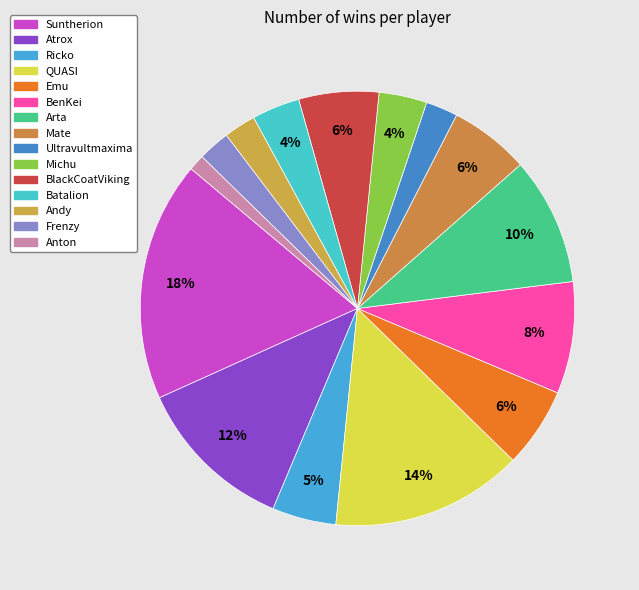

The Michu slice represents 15% of the pie. True or false?

False